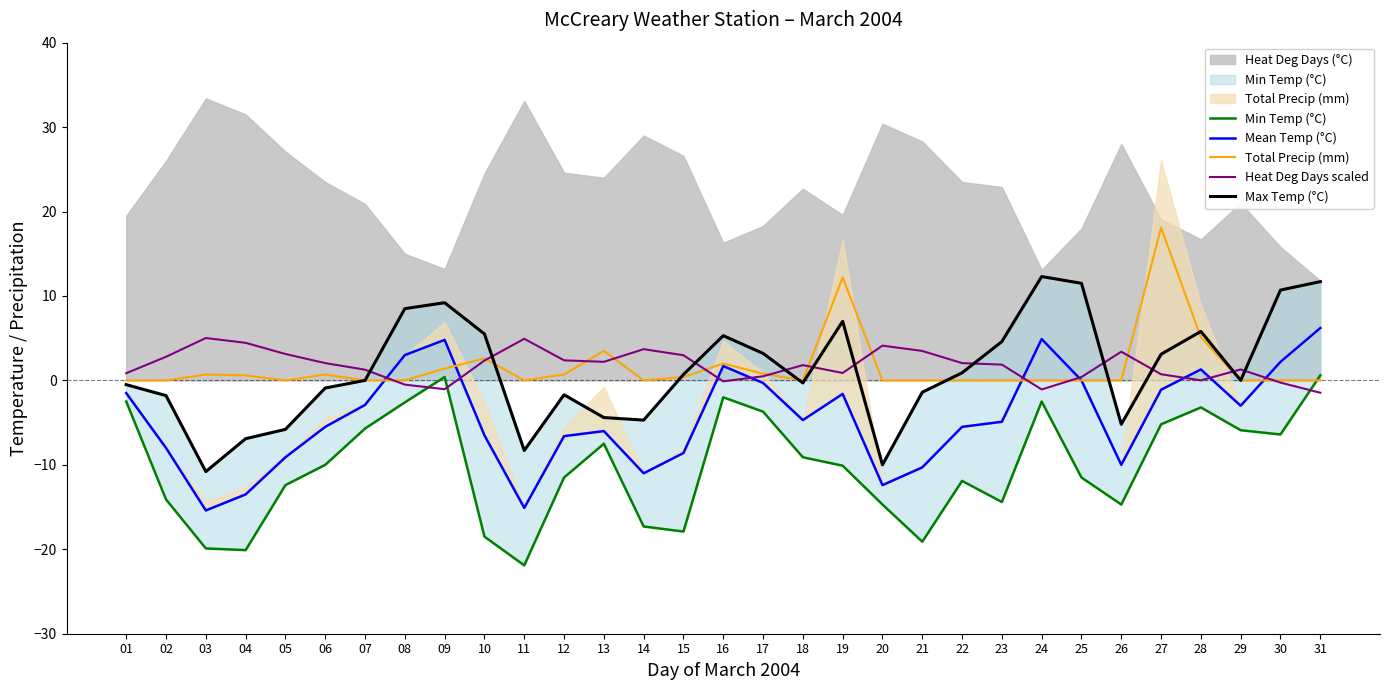

Between 27 and 26, which is larger?

27